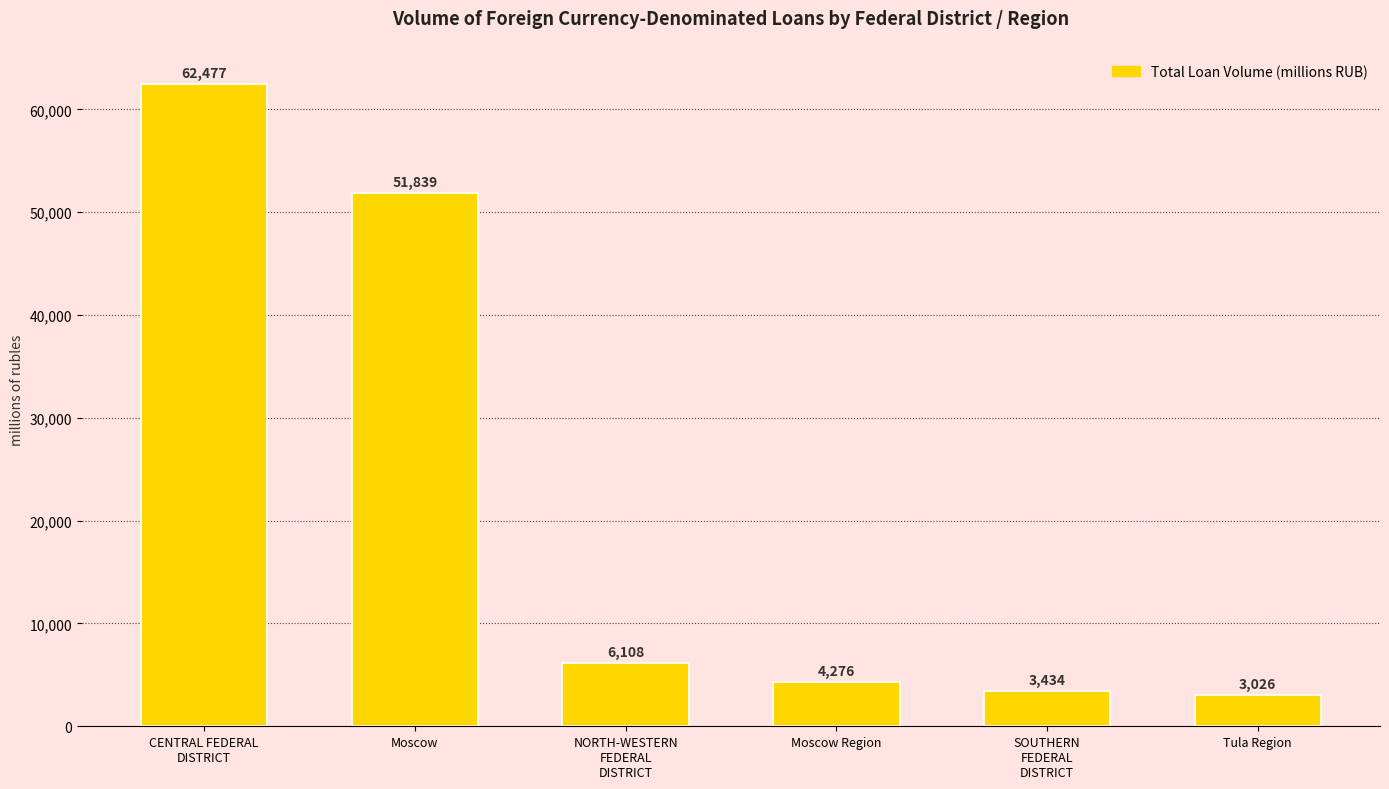

How many data points are less than 6108?

3